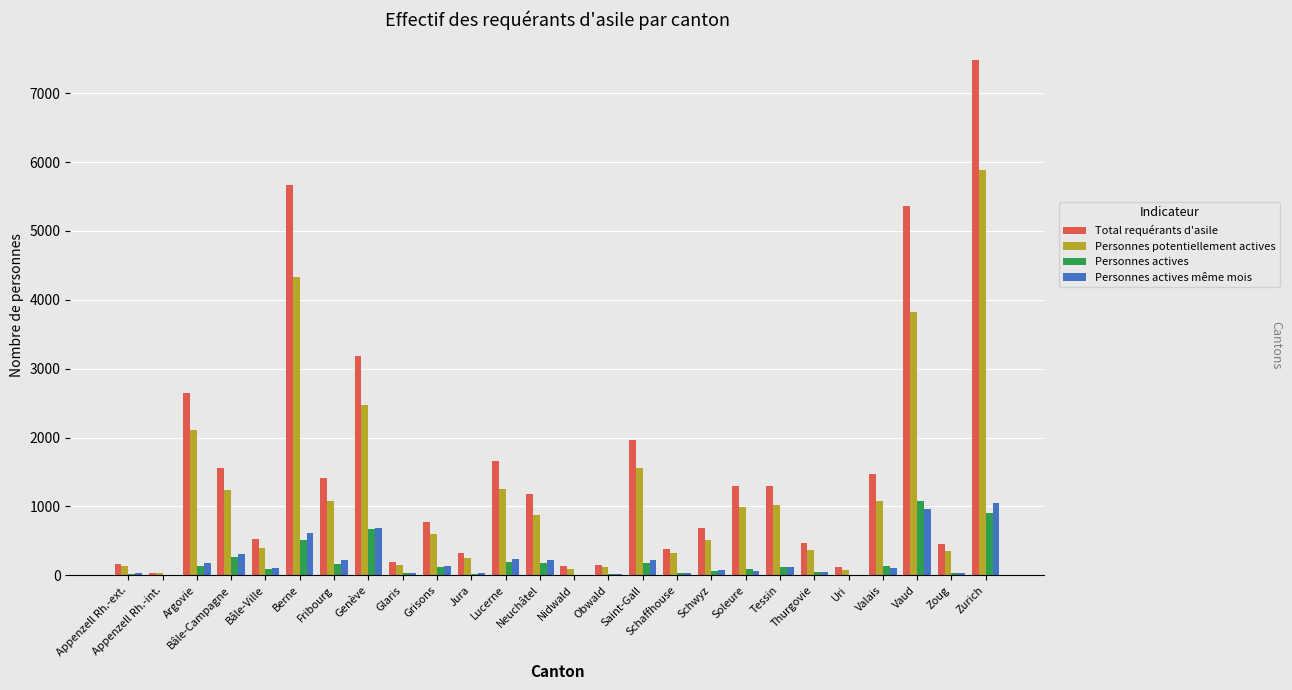

What is the sum of all Personnes potentiellement actives values?

31148